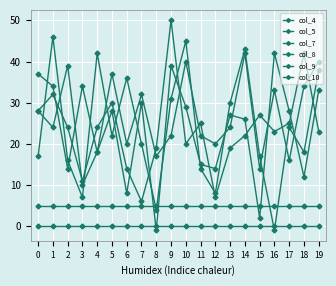

What is the maximum value for col_7?

46